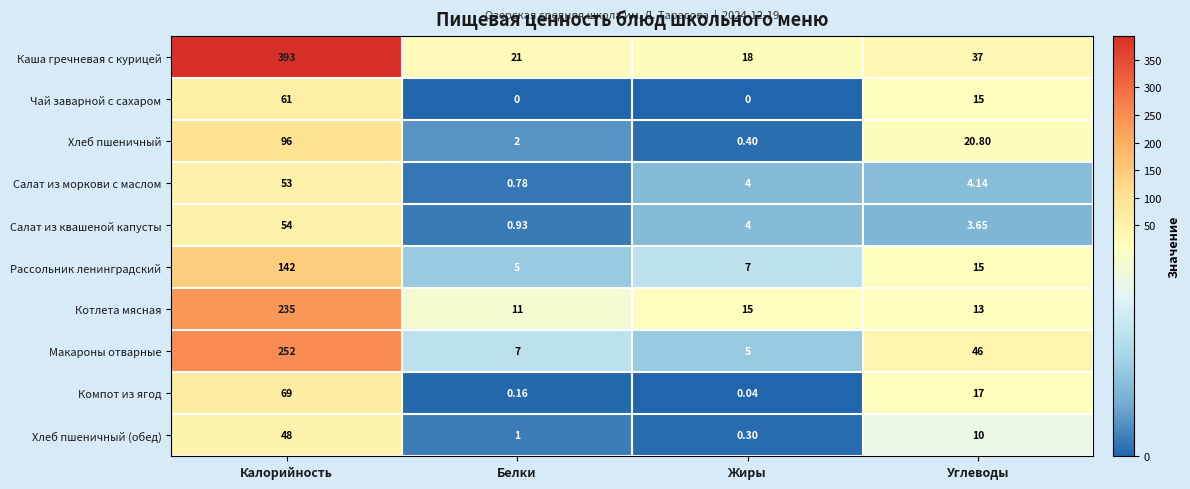

At which label does Макароны отварные reach its peak?

Калорийность